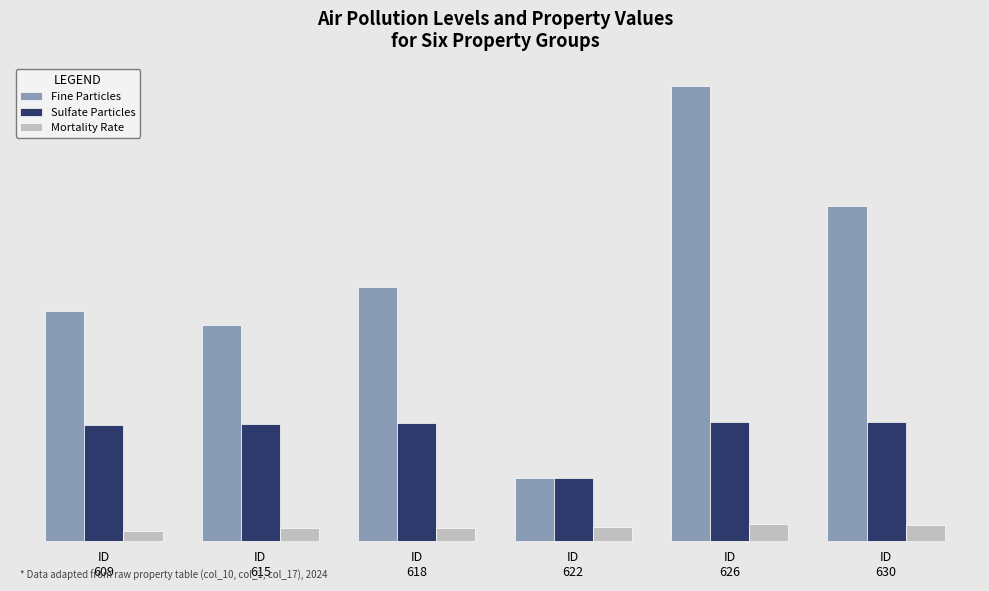

What is the value of the Mortality Rate bar at the 2nd from the left?

25